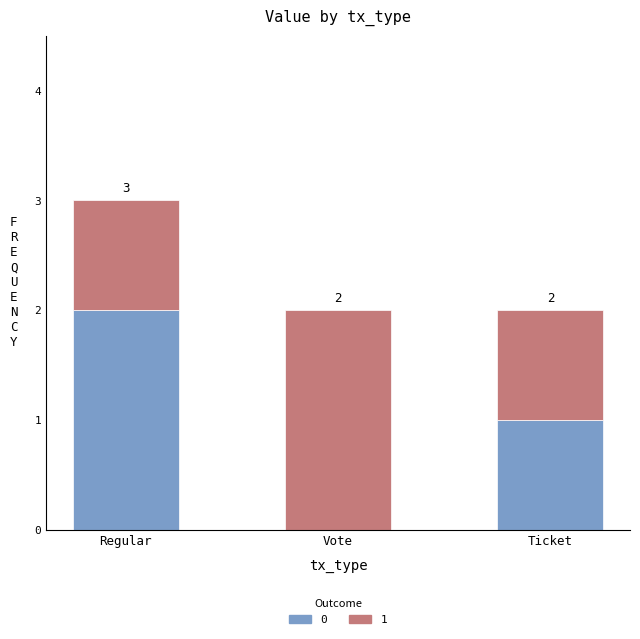

Which category has the highest value in the 0 series?

Regular